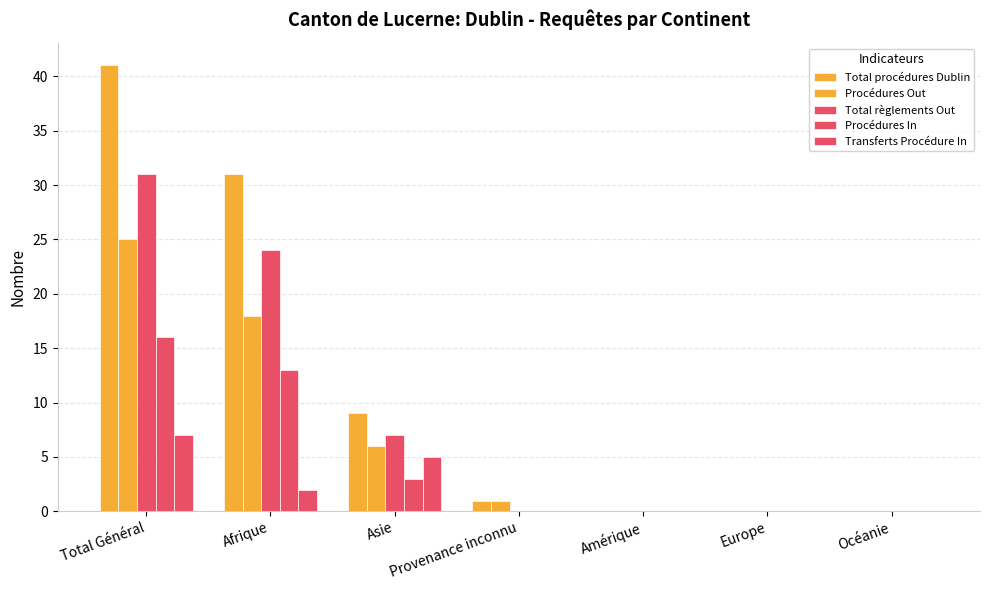

Which series has the largest total across all categories?

Total procédures Dublin